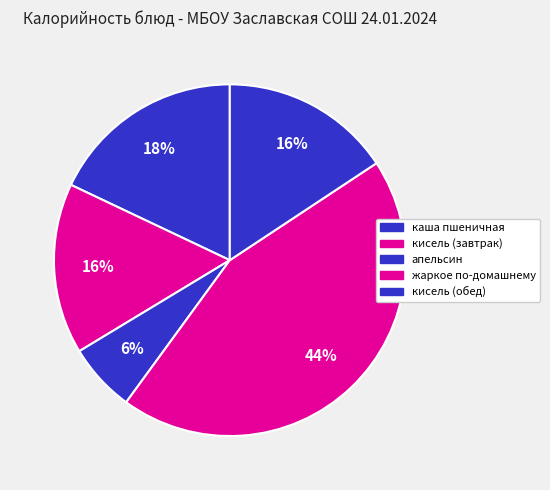

Is it true that каша пшеничная is 32% of the pie?

False